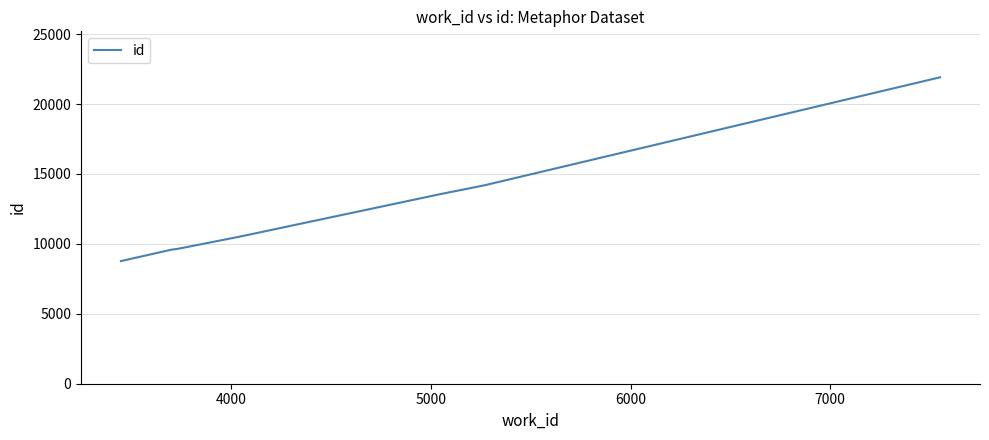

What is the minimum value shown in the chart?

8769